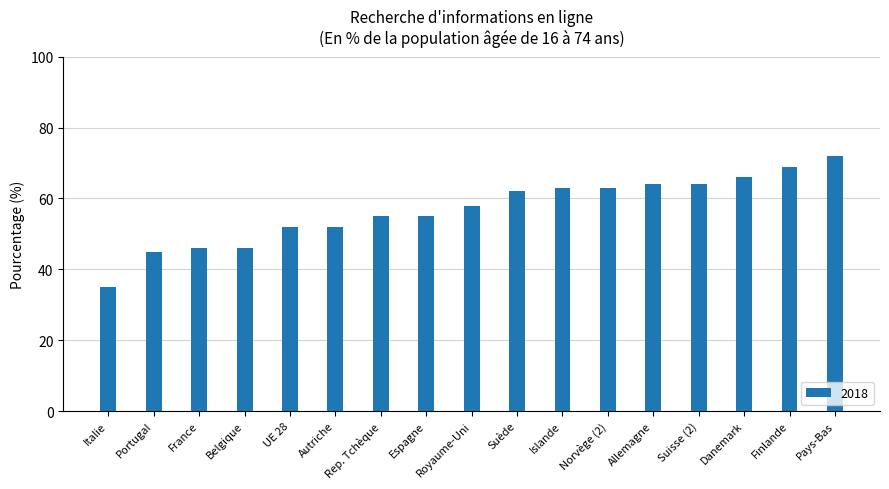

What is the ratio of the value at Belgique to the value at Pays-Bas?

0.6